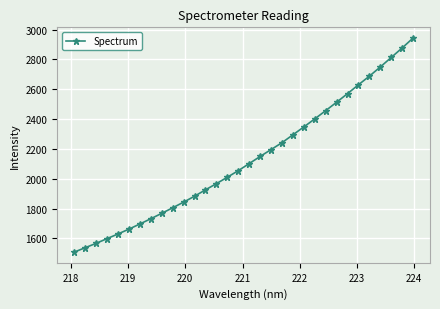

How many data points does each series have?

32